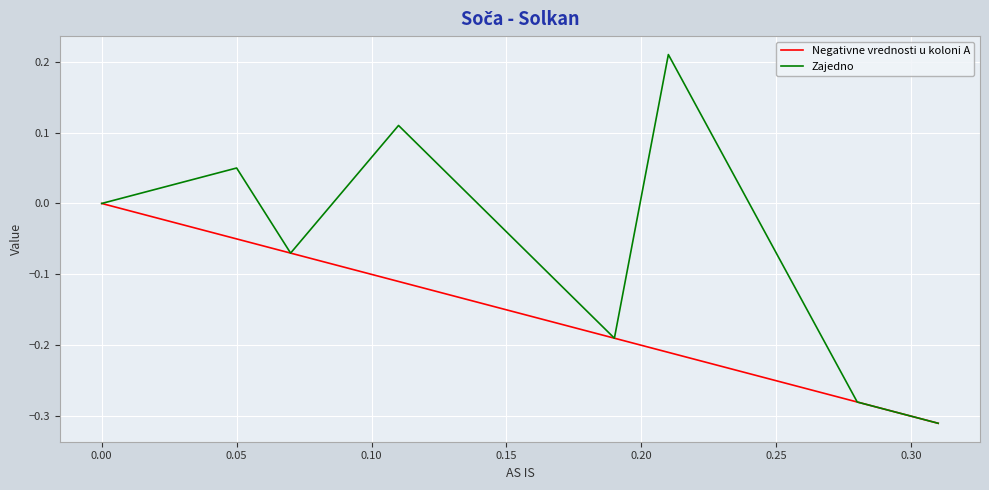

List the series in order of their peak value, highest first.

Zajedno, Negativne vrednosti u koloni A